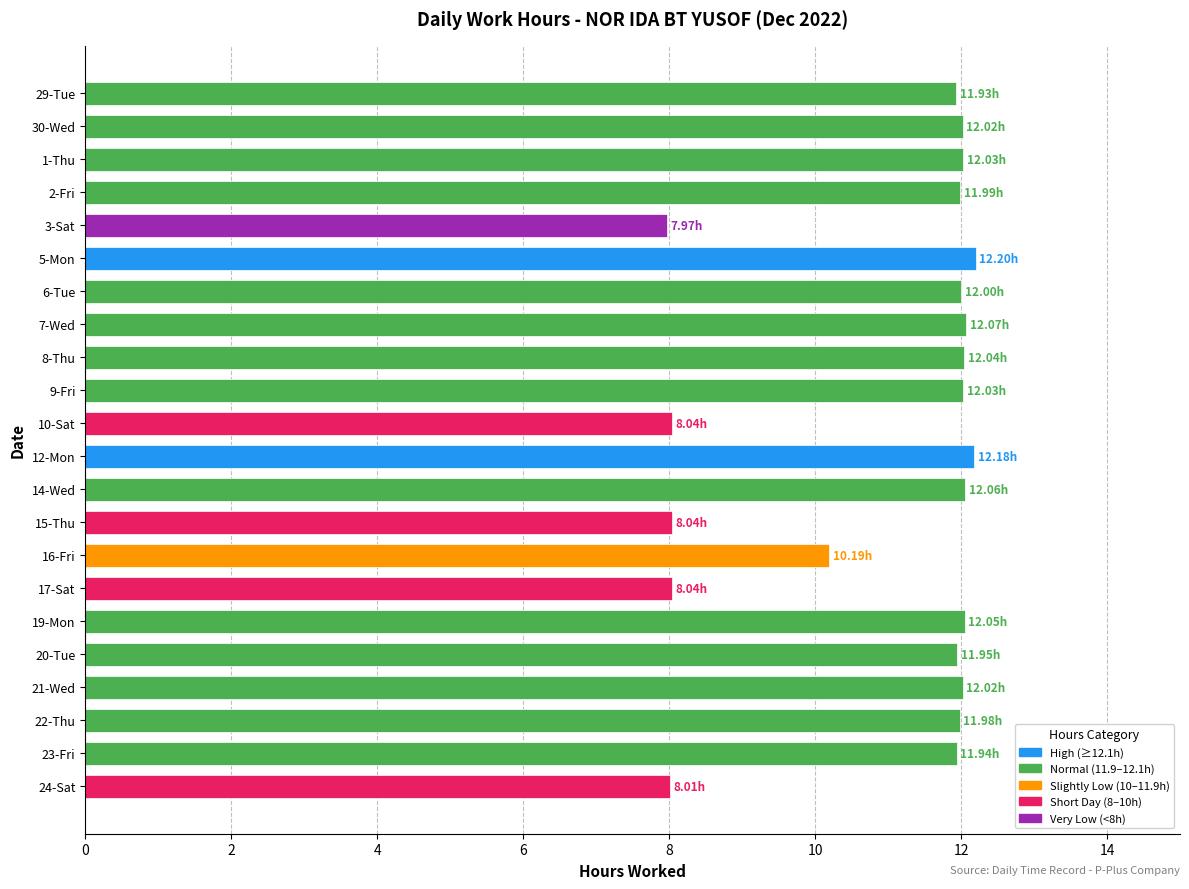

What is the average value?

11.0